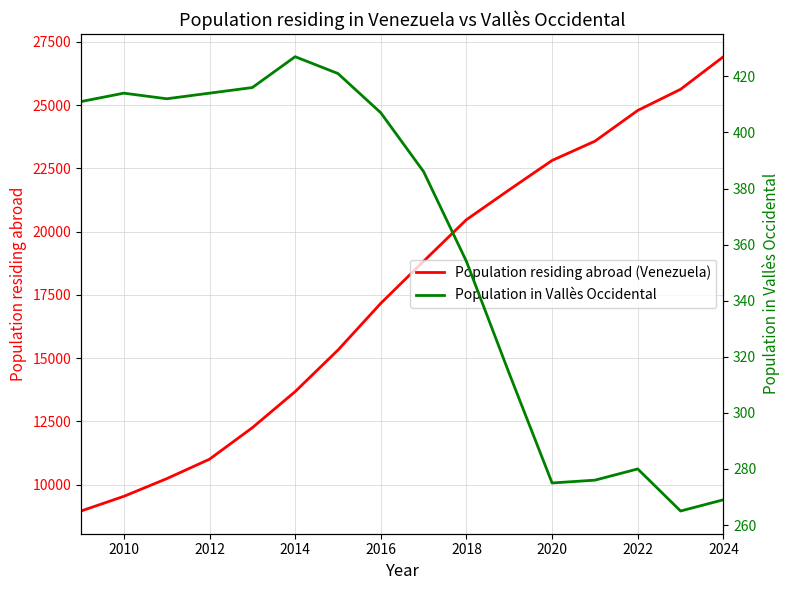

True or false: Population residing abroad (Venezuela) and Population in Vallès Occidental cross at least once.

False